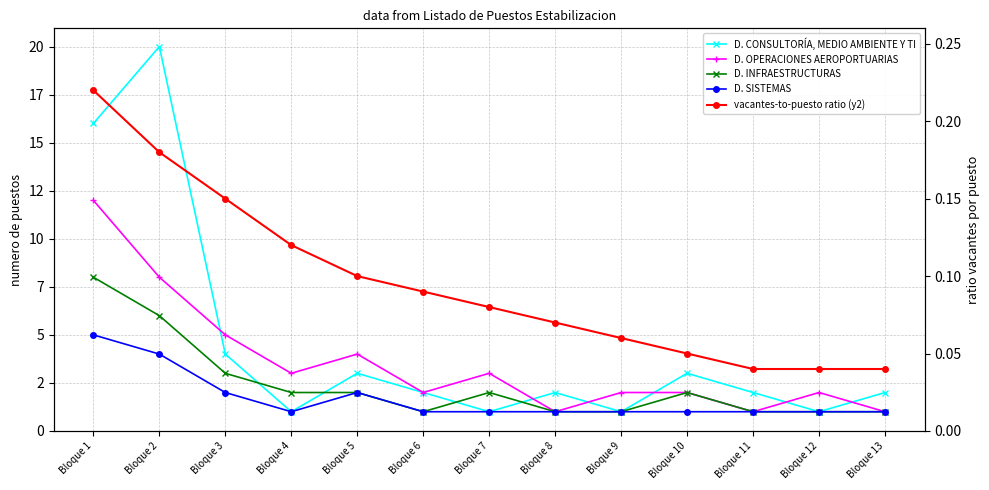

True or false: D. CONSULTORÍA, MEDIO AMBIENTE Y TI and D. SISTEMAS intersect in this chart.

False